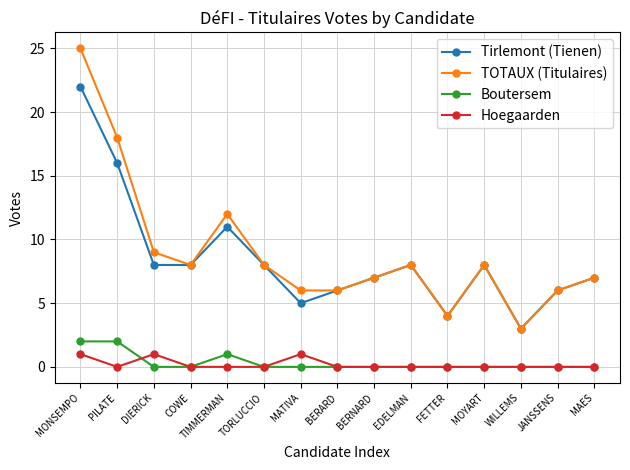

Which series has the widest spread of values?

TOTAUX (Titulaires)